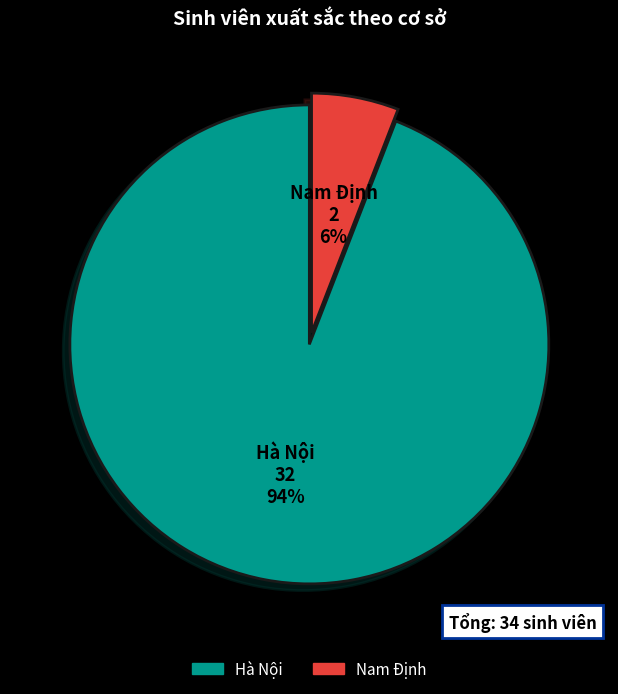

To the nearest percent, what is the difference between the largest and smallest slice percentages?

88%